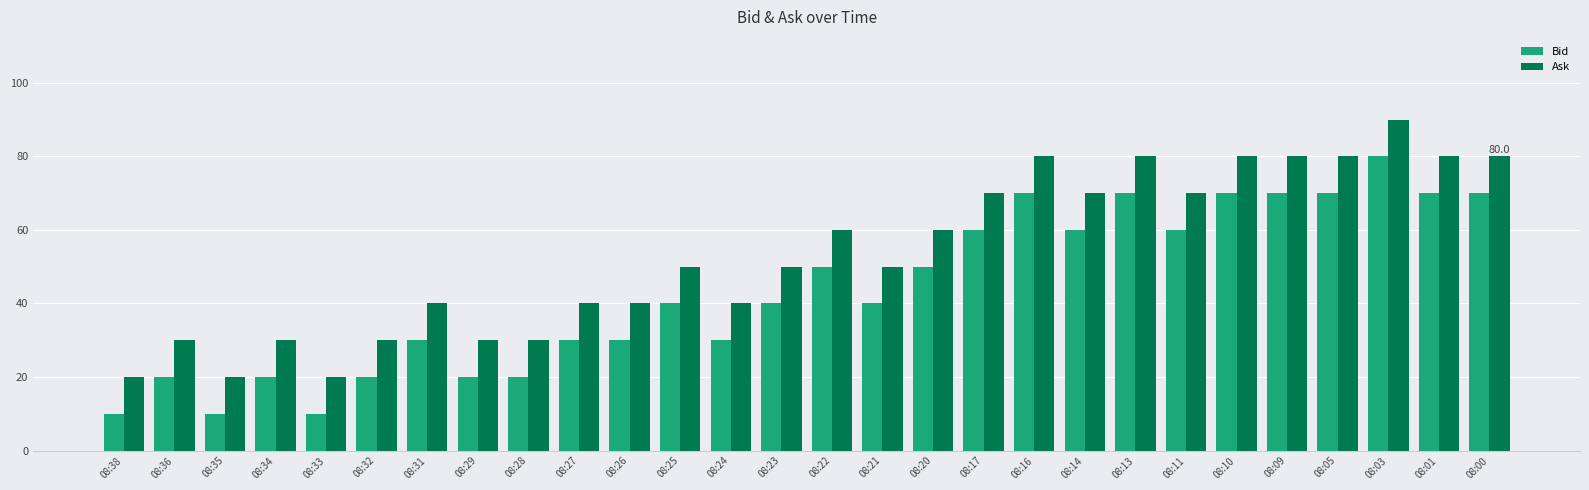

Is the value of Bid at 08:33 greater than the value of Ask at 08:24?

No